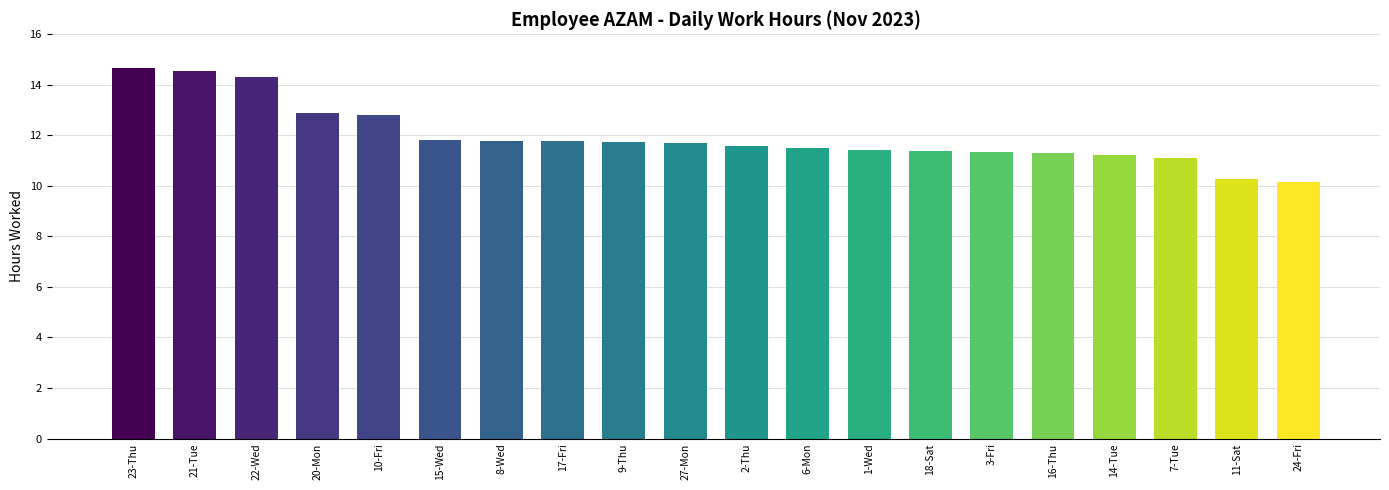

What is the label of the 6th bar from the right?

3-Fri